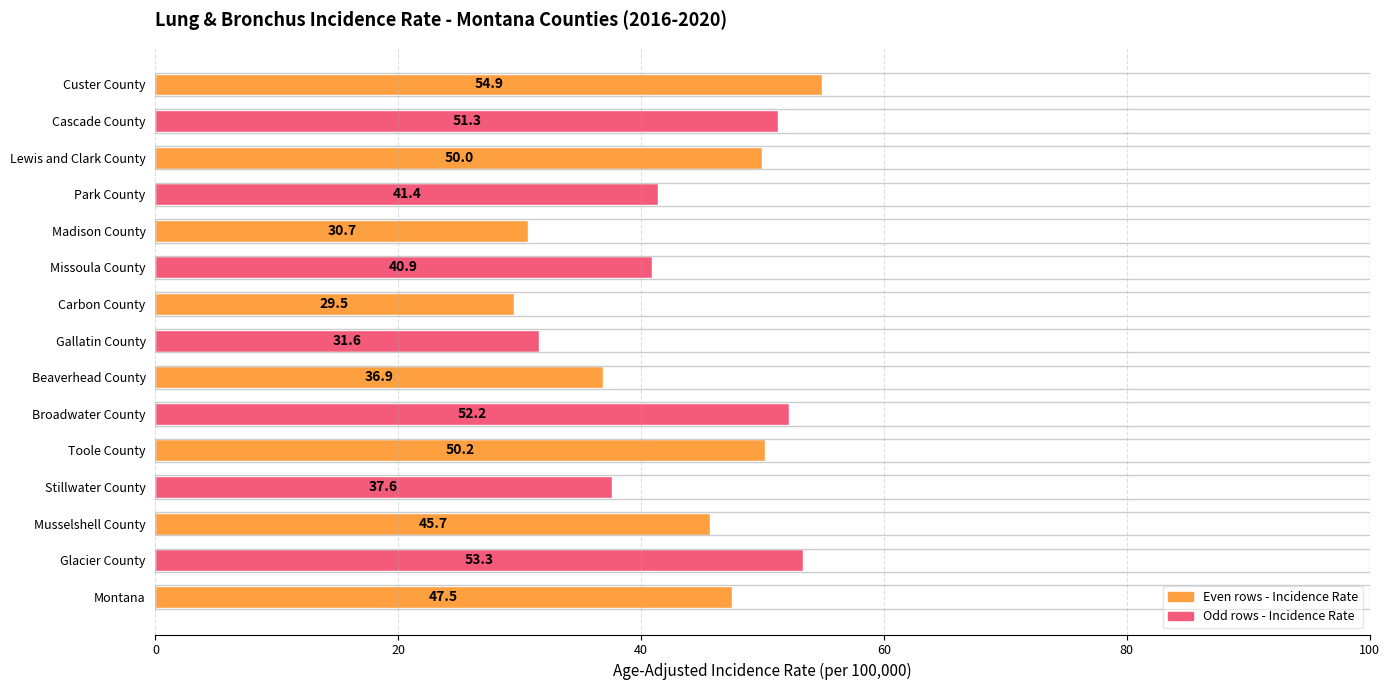

Rank the categories by value from lowest to highest.

Carbon County, Madison County, Gallatin County, Beaverhead County, Stillwater County, Missoula County, Park County, Musselshell County, Montana, Lewis and Clark County, Toole County, Cascade County, Broadwater County, Glacier County, Custer County